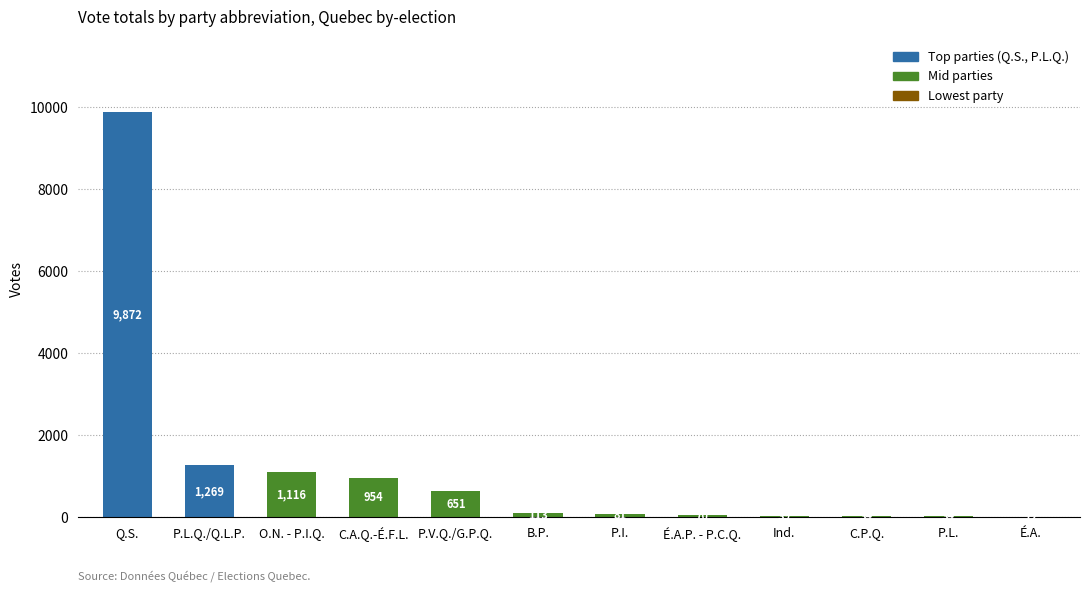

At which category does the chart reach its peak across all series?

Q.S.